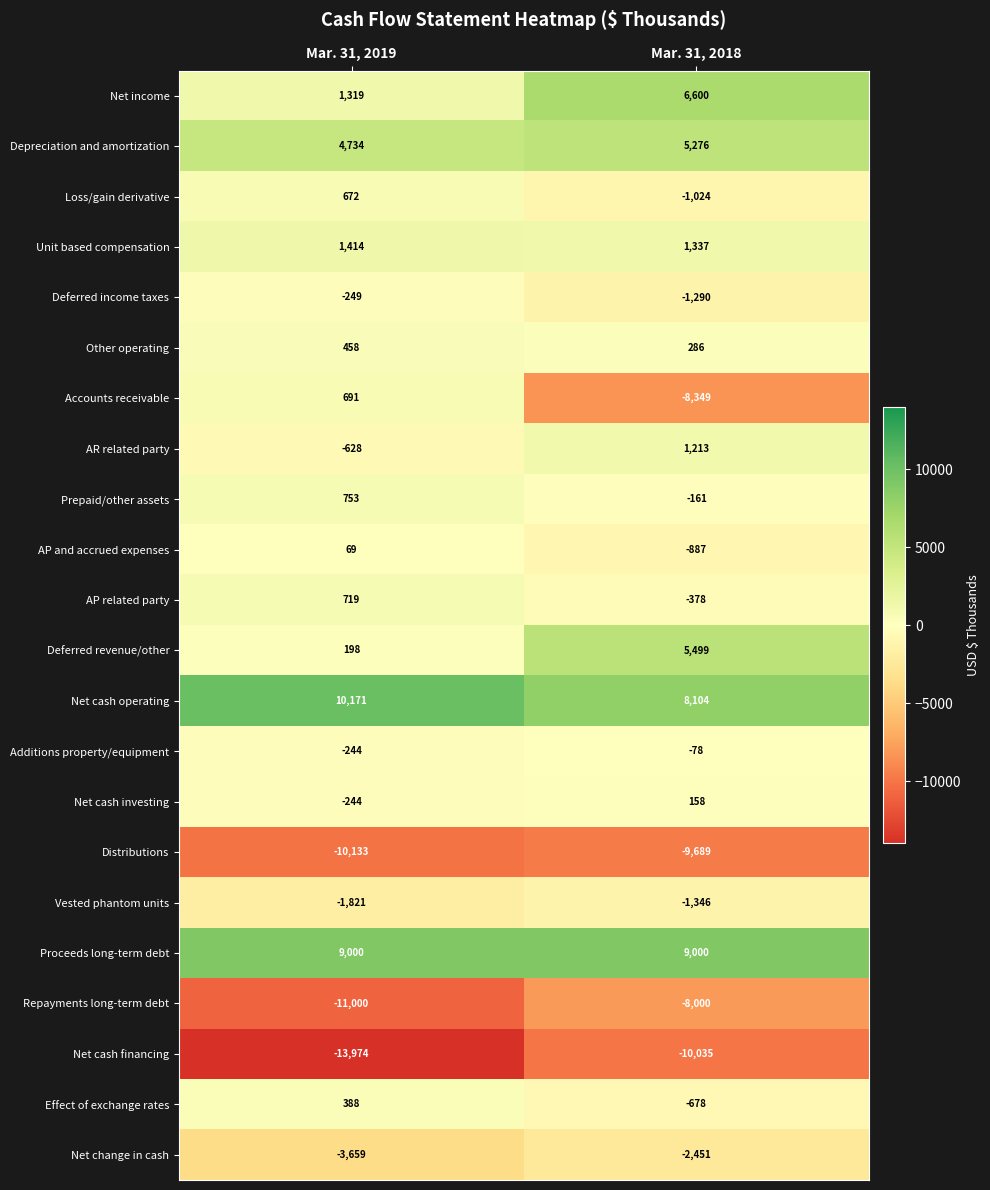

Which label corresponds to the largest value in the chart?

Mar. 31, 2019